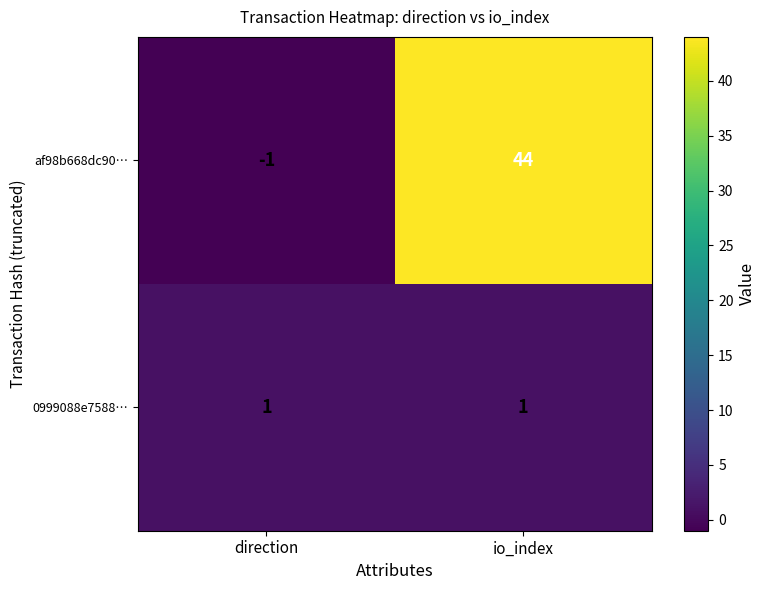

Reading left to right, list all the values displayed in this chart.

af98b668dc90…: -1	44
0999088e7588…: 1	1